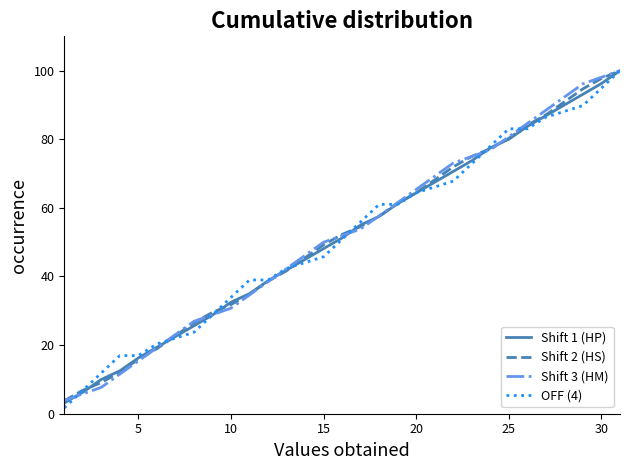

What is the minimum value for Shift 2 (HS)?

3.8